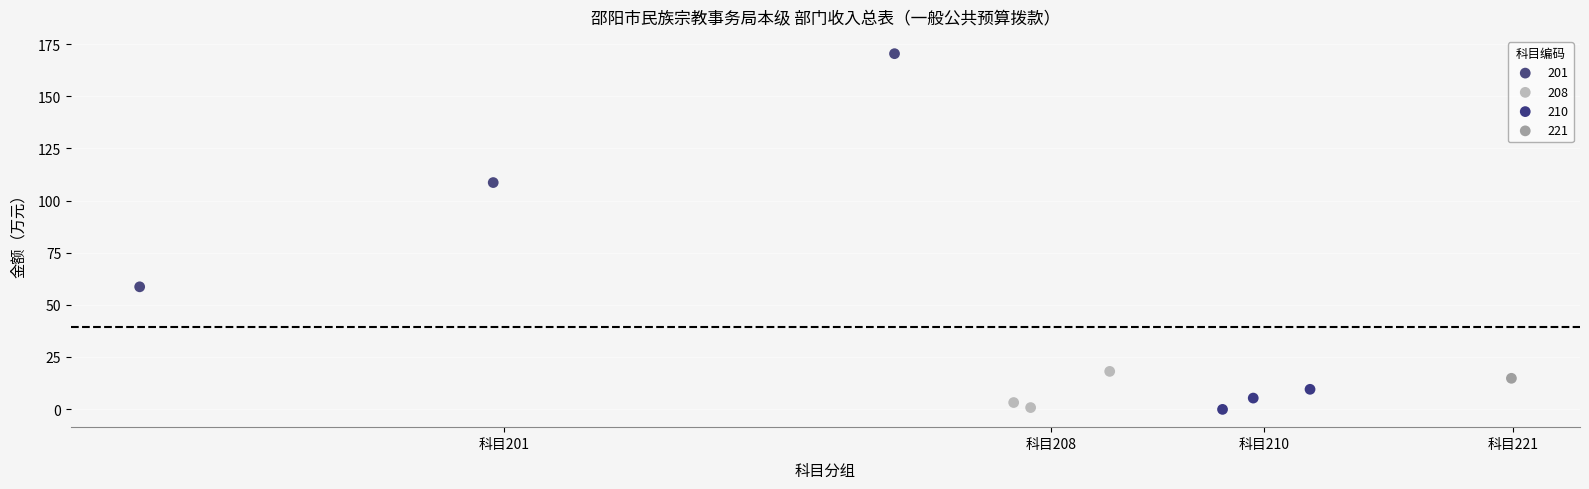

What are all the series names shown in the legend?

201, 208, 210, 221